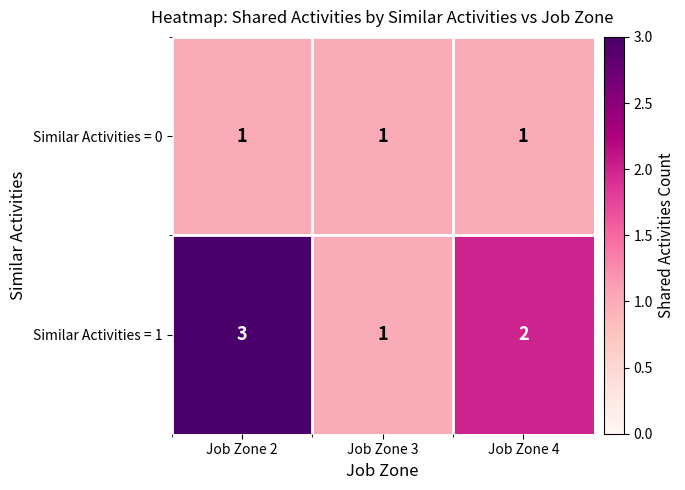

What is the sum of the Similar Activities = 1 values at Job Zone 4 and Job Zone 2?

5